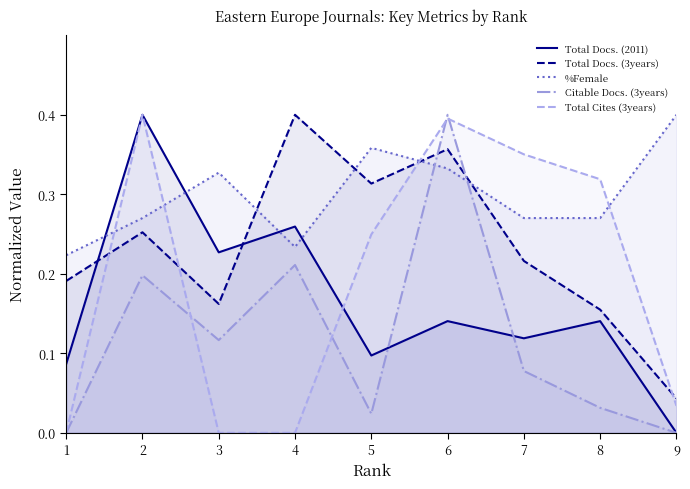

Which has a higher value, 8 or 1?

8